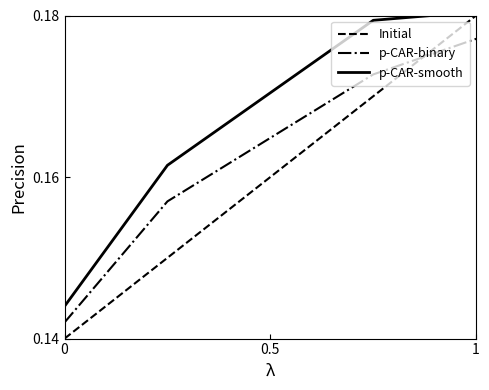

What is the sum of all p-CAR-binary values?

0.6